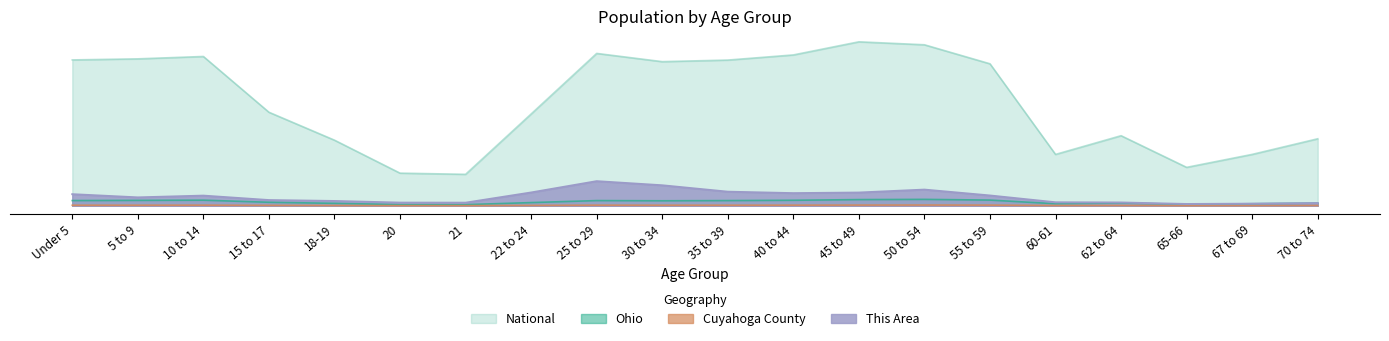

The Ohio series shows 3.9 at 50 to 54. True or false?

True